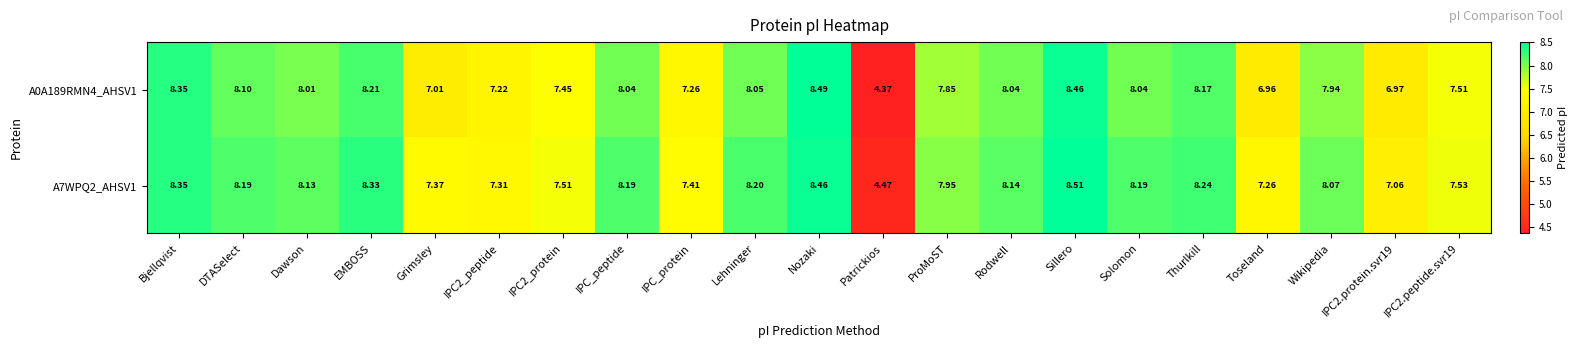

At which label does A7WPQ2_AHSV1 reach its peak?

Sillero